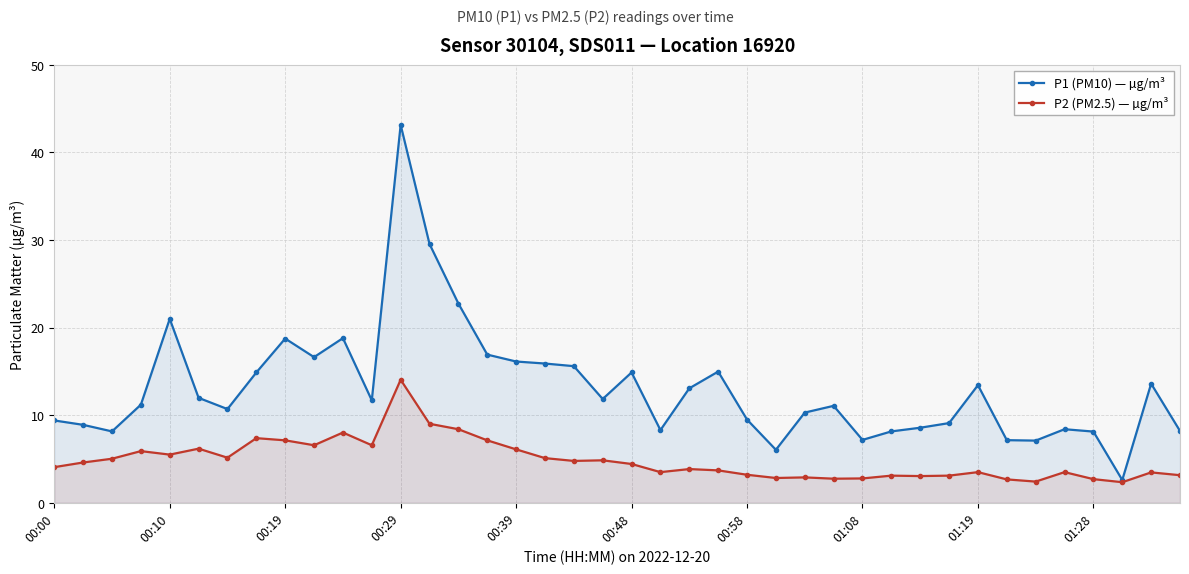

True or false: P1 (PM10) — µg/m³ and P2 (PM2.5) — µg/m³ cross at least once.

False